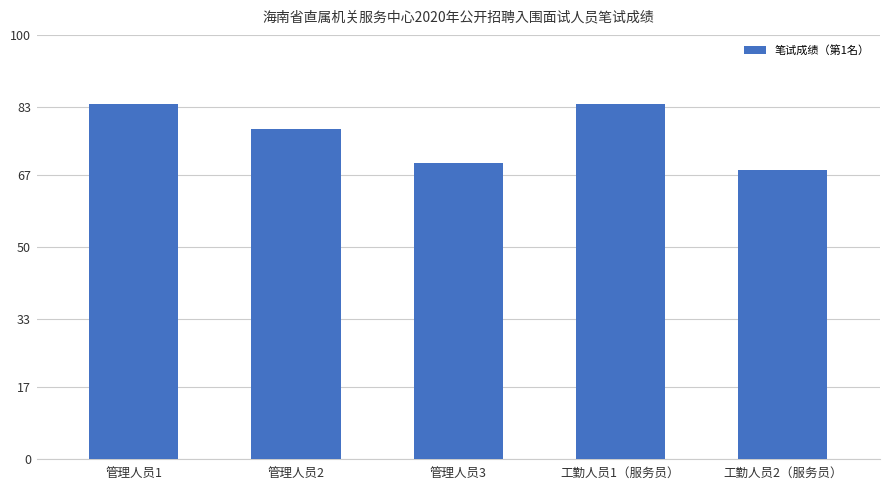

What is the sum of all values?

383.4